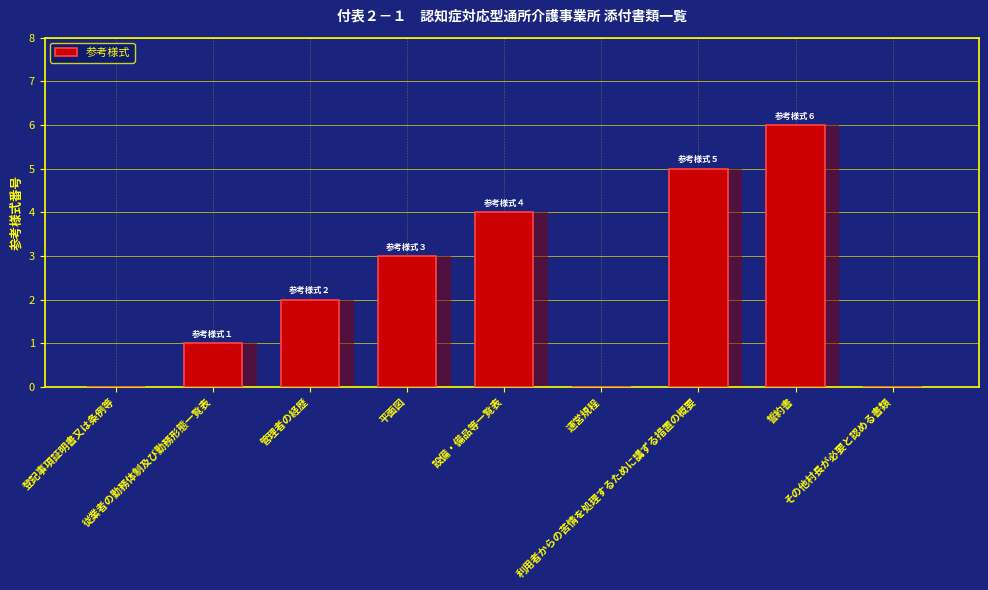

What is the label of the 3rd bar from the left?

管理者の経歴